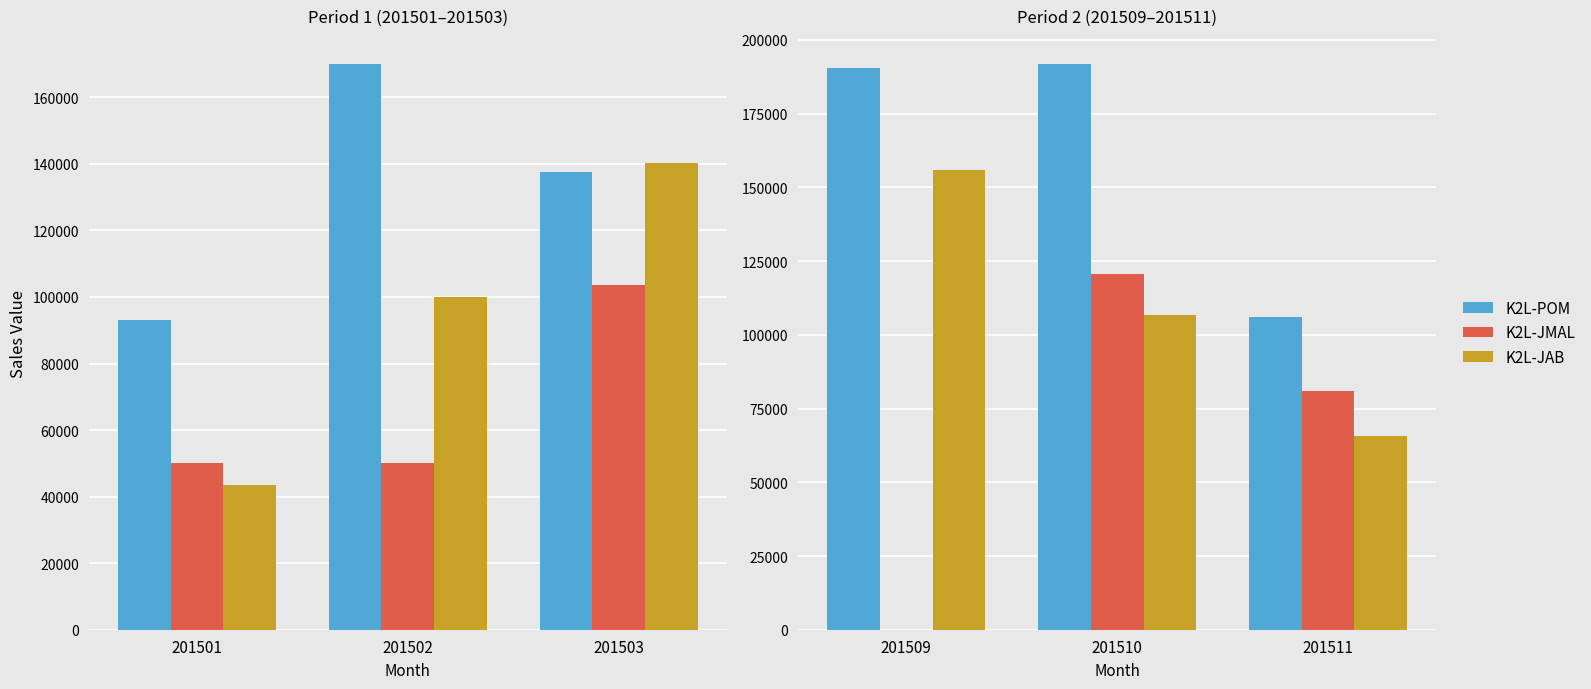

The value of K2L-POM at 201509 is 273901.0. True or false?

False